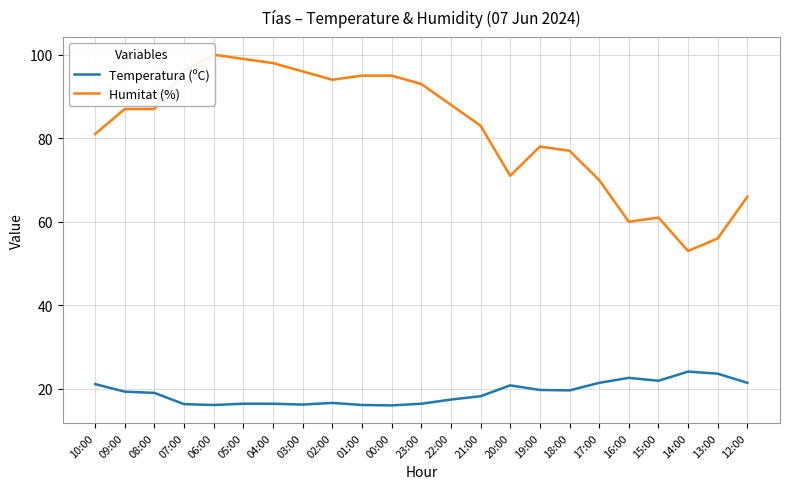

How many lines are shown in the chart?

2